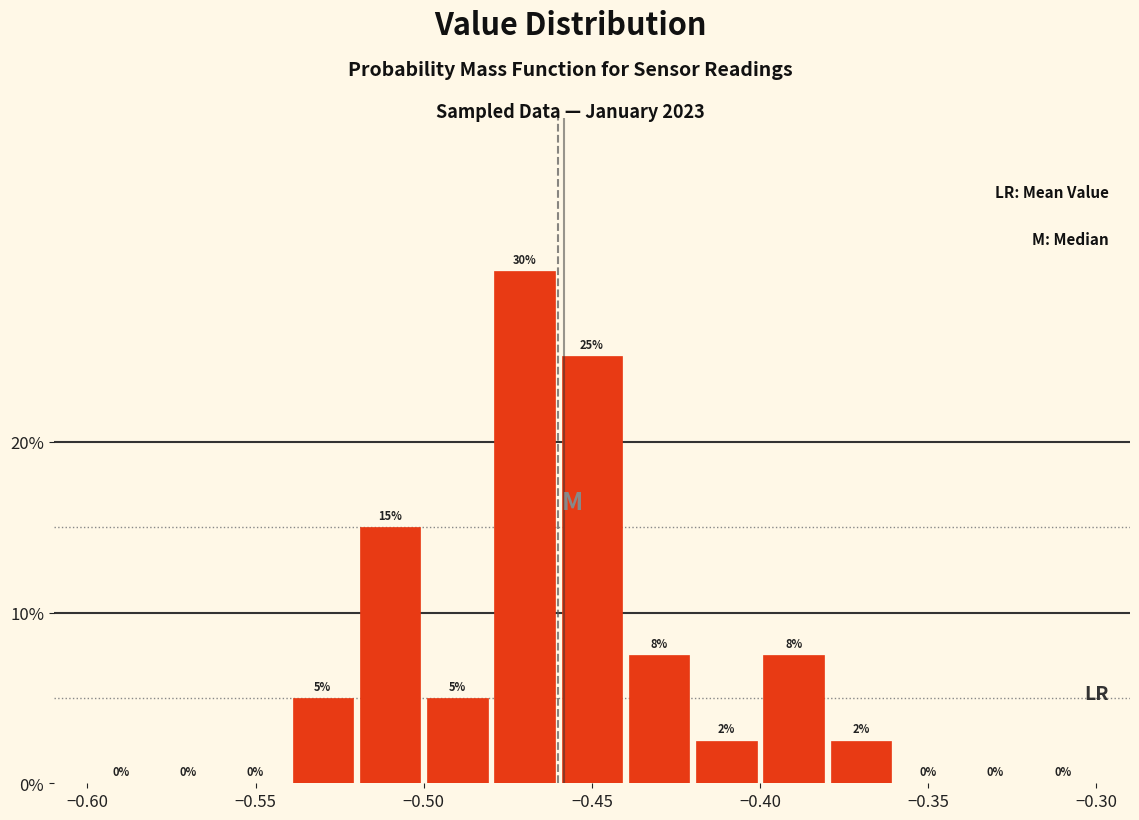

Which range on the x-axis has the tallest bar?

-0.48 to -0.46